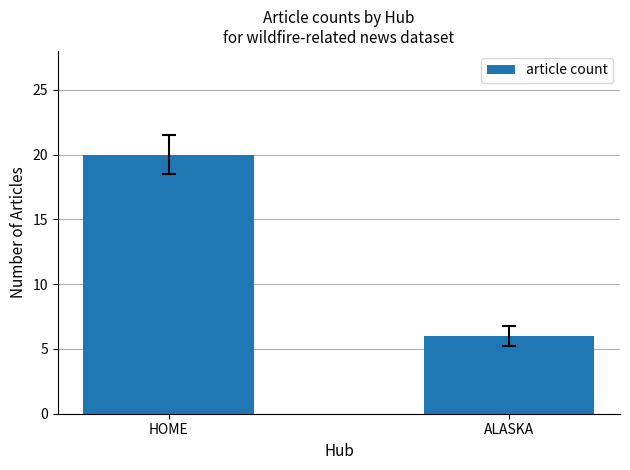

Reading left to right, transcribe all the data shown in this chart.

20	6